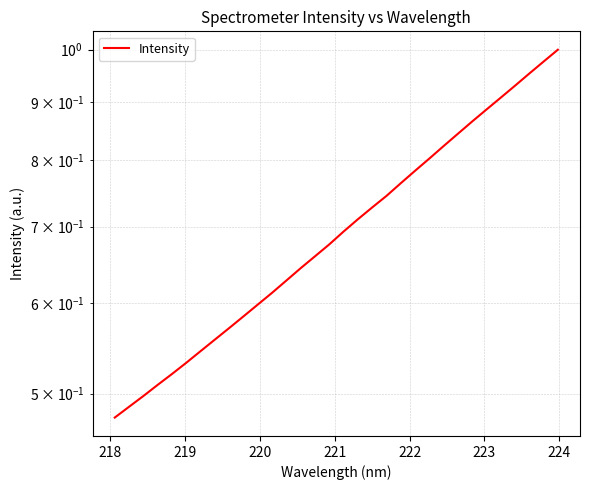

Reading left to right, list all the values displayed in this chart.

0.5	0.5	0.5	0.5	0.5	0.5	0.5	0.6	0.6	0.6	0.6	0.6	0.6	0.6	0.7	0.7	0.7	0.7	0.7	0.7	0.8	0.8	0.8	0.8	0.8	0.9	0.9	0.9	0.9	1.0	1.0	1.0